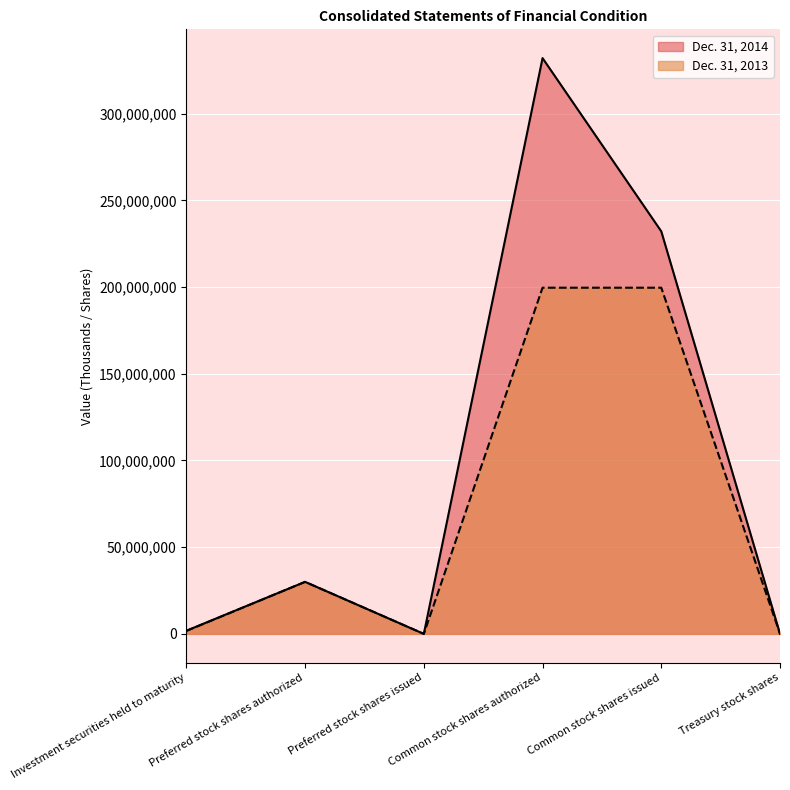

Is the value of Dec. 31, 2014 at Common stock shares authorized greater than the value of Dec. 31, 2013 at Common stock shares issued?

Yes